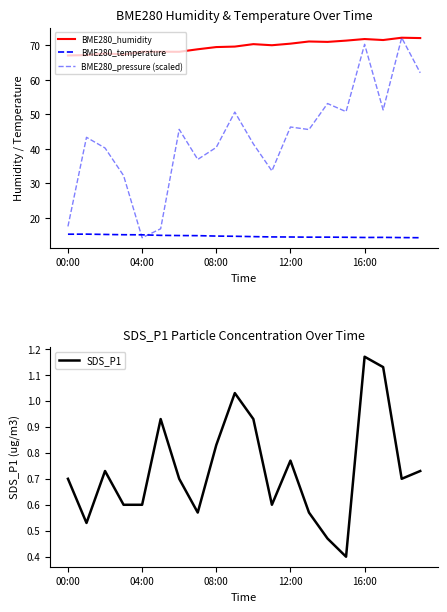

What is the label of the 18th point from the left?

17